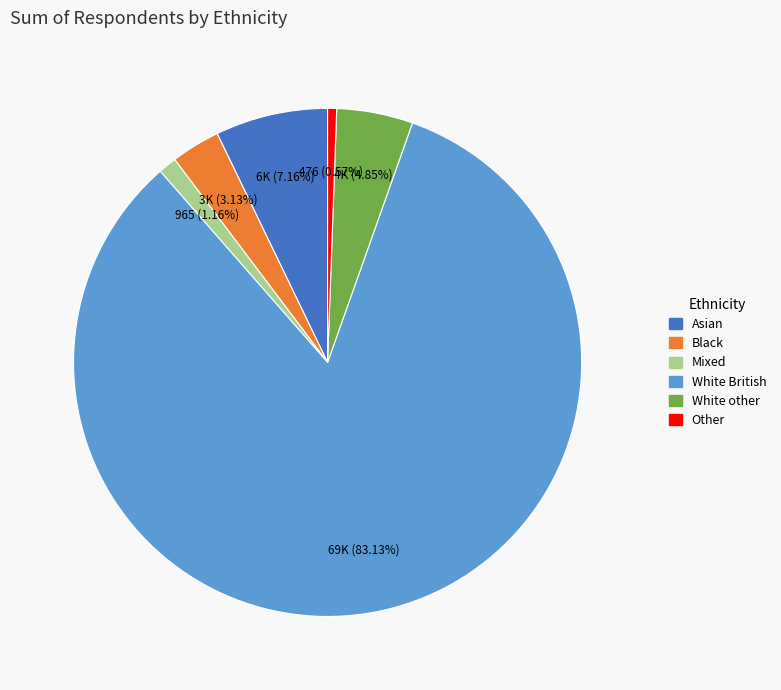

How many segments does this pie chart have?

6